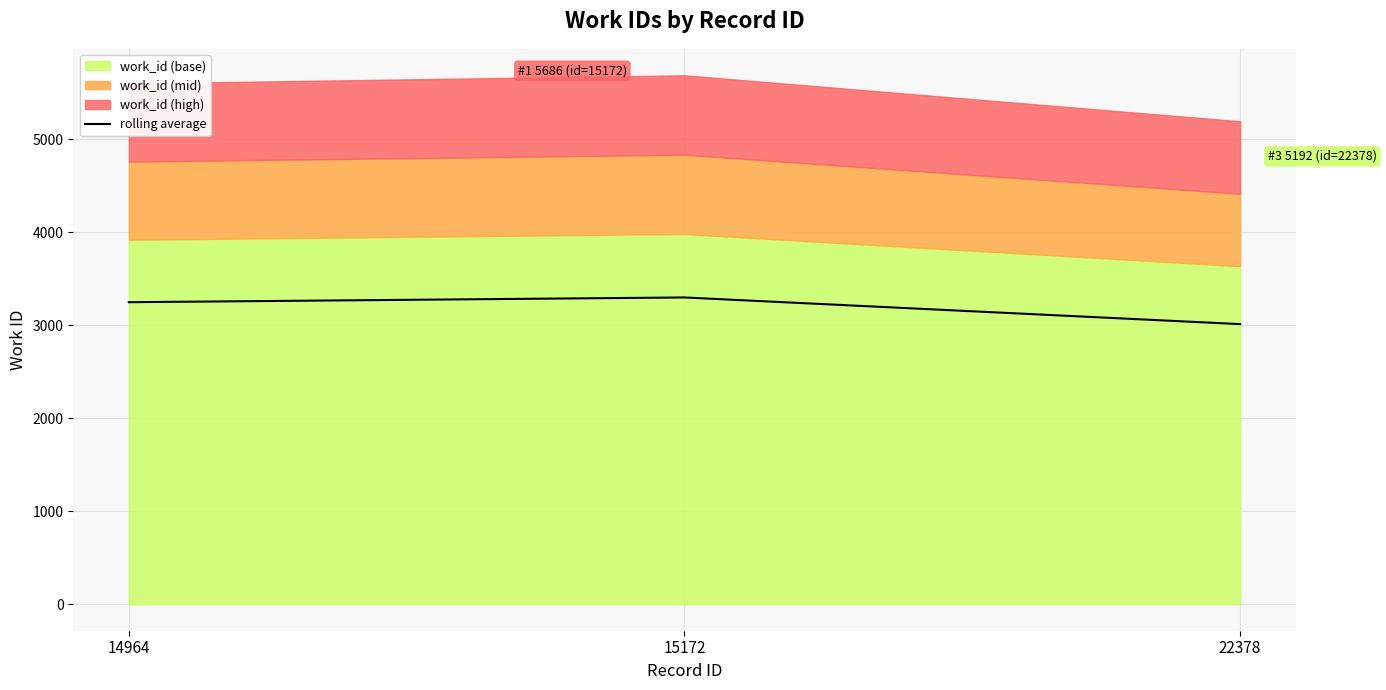

Approximately how many times larger is the value at 14964 compared to 22378?

1.1